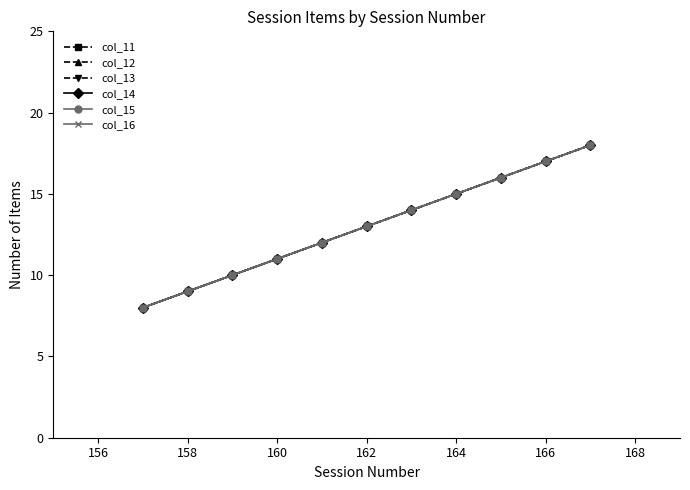

True or false: col_14 and col_15 intersect in this chart.

False